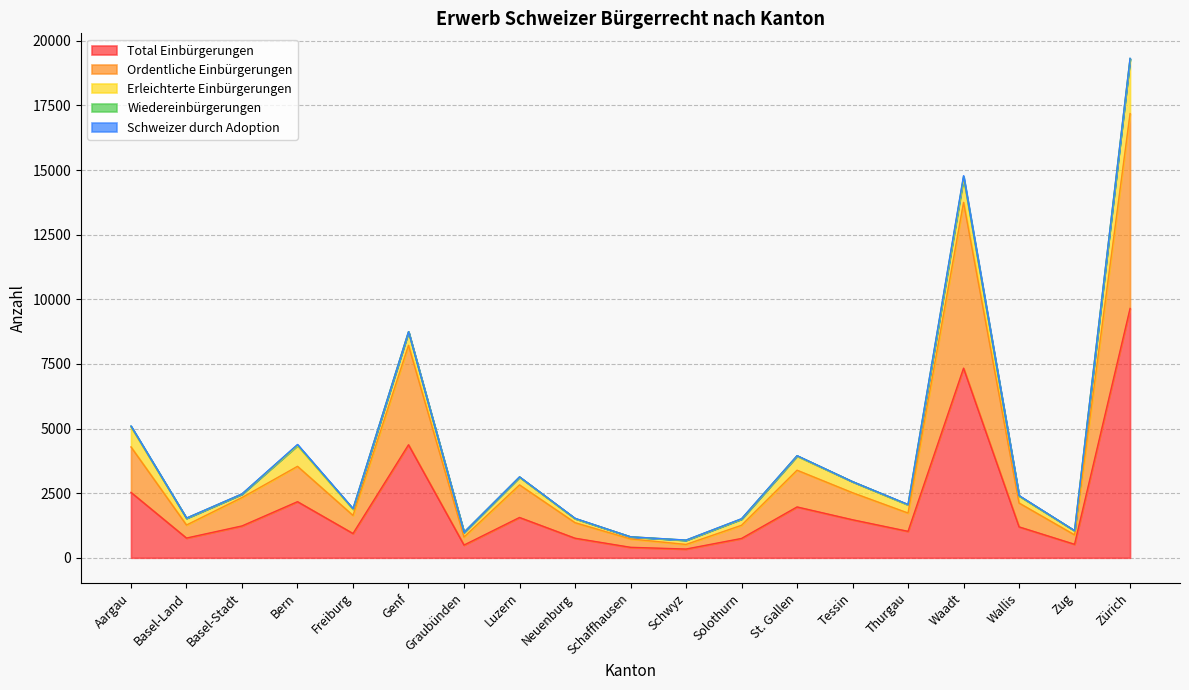

What is the total value across all series at Waadt?

14782